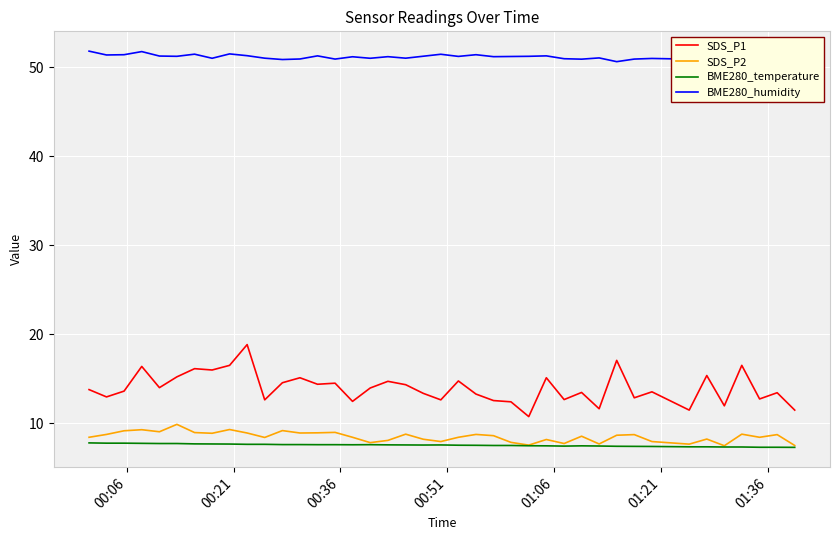

List the series in order of their peak value, highest first.

BME280_humidity, SDS_P1, SDS_P2, BME280_temperature